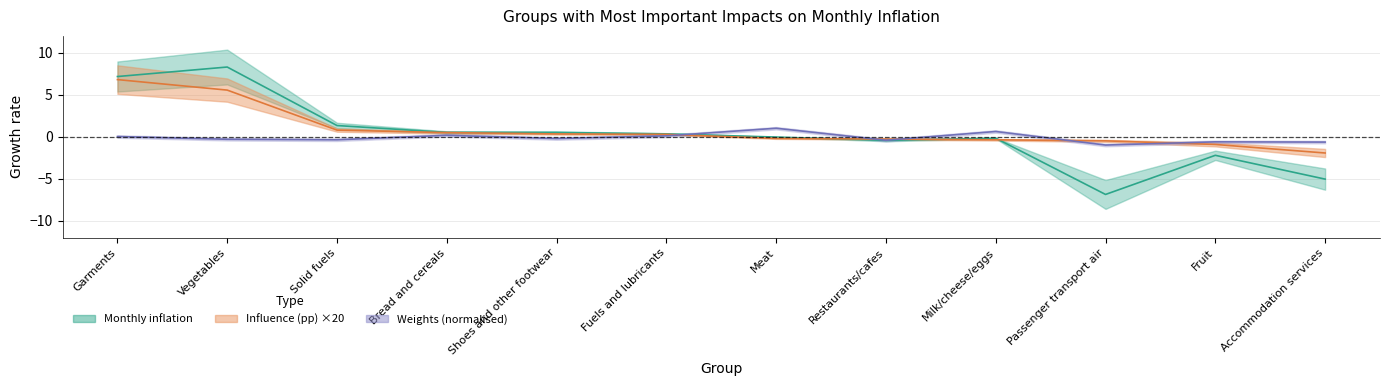

What is the sum of all Monthly inflation values?

3.3